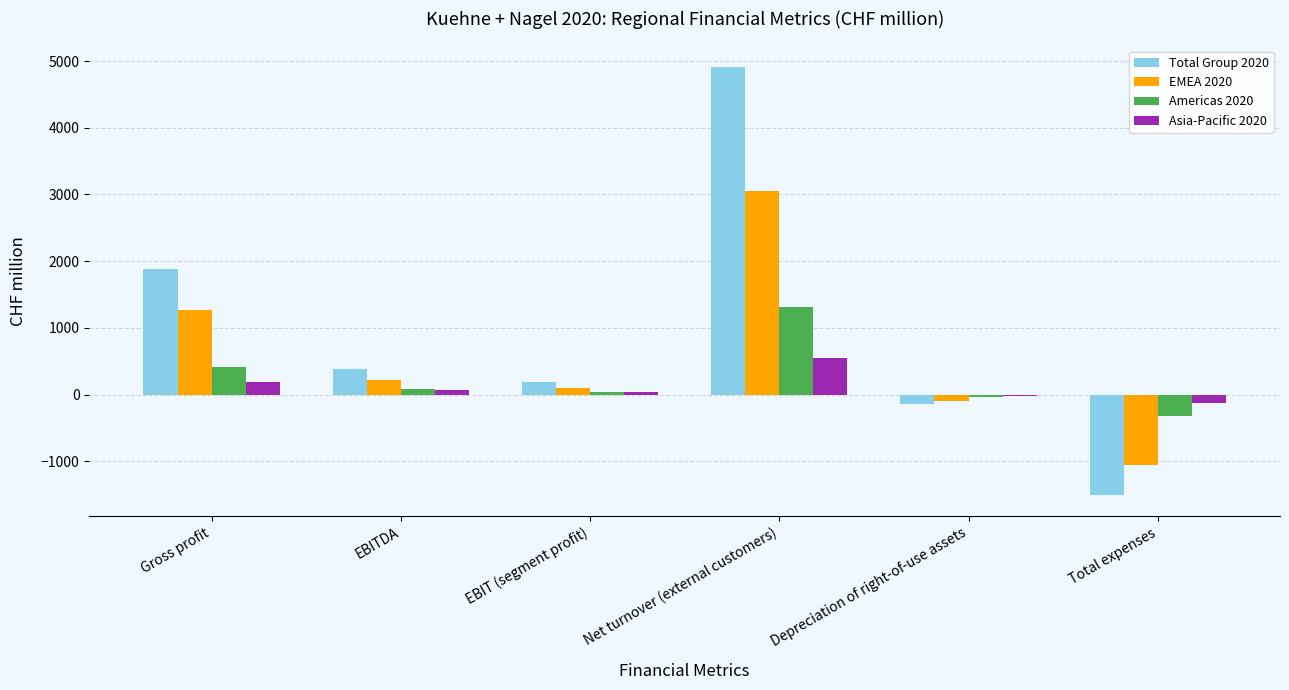

Is it true that Total Group 2020 equals -1500 at Total expenses?

True